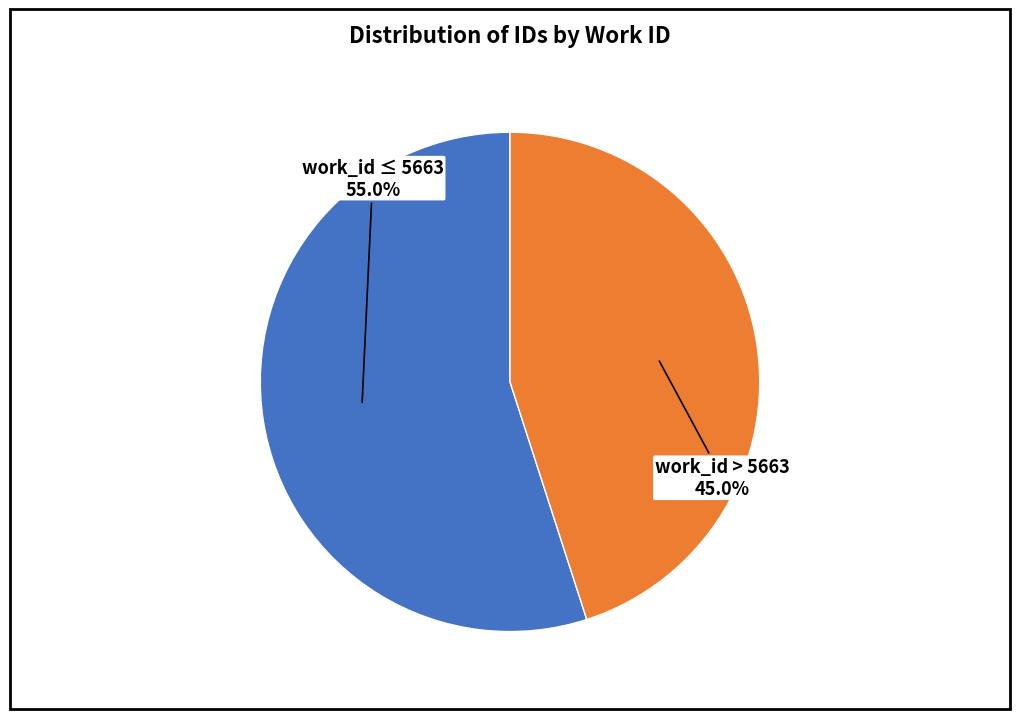

Is there a majority slice in this chart?

Yes